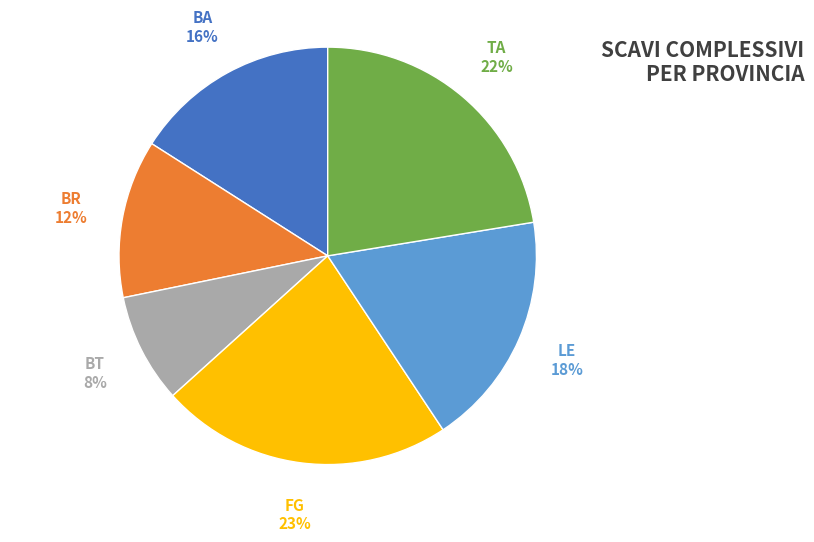

How many slices are in this pie chart?

6